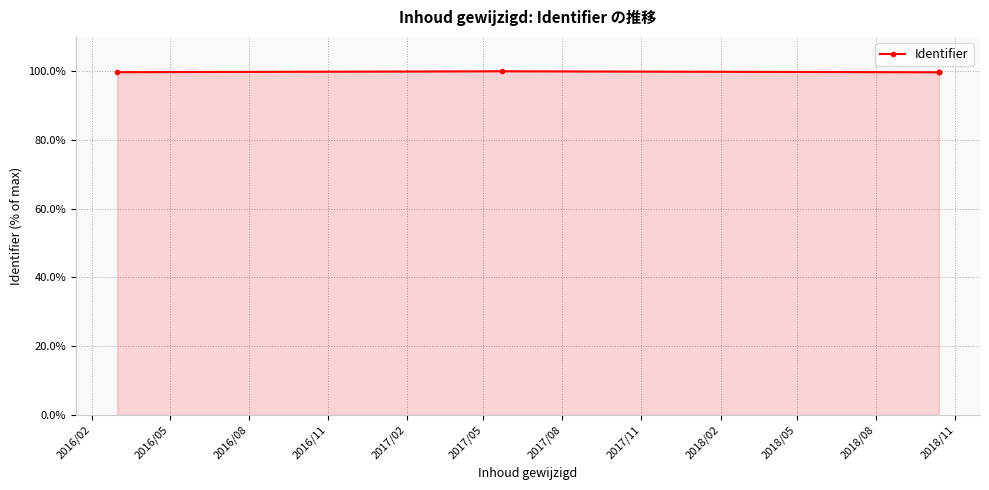

What is the smallest value displayed?

99.7